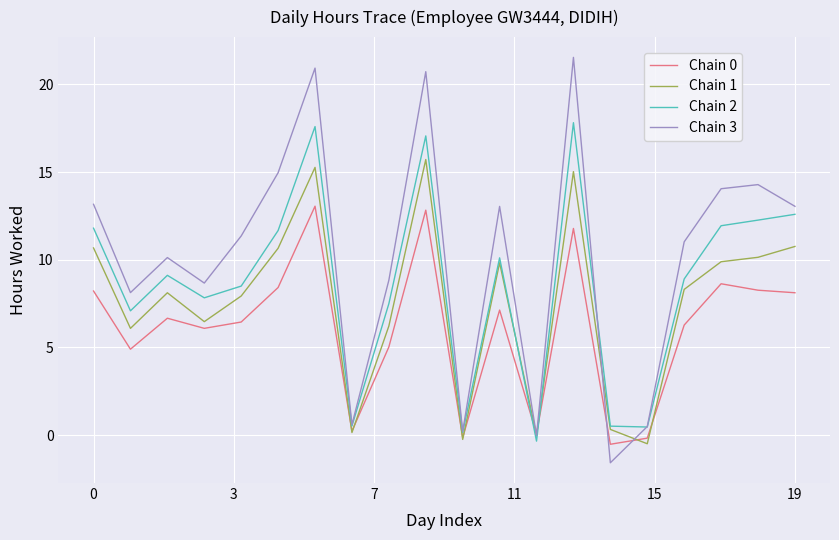

What is the difference between the maximum and minimum values in the Chain 1 series?

16.2